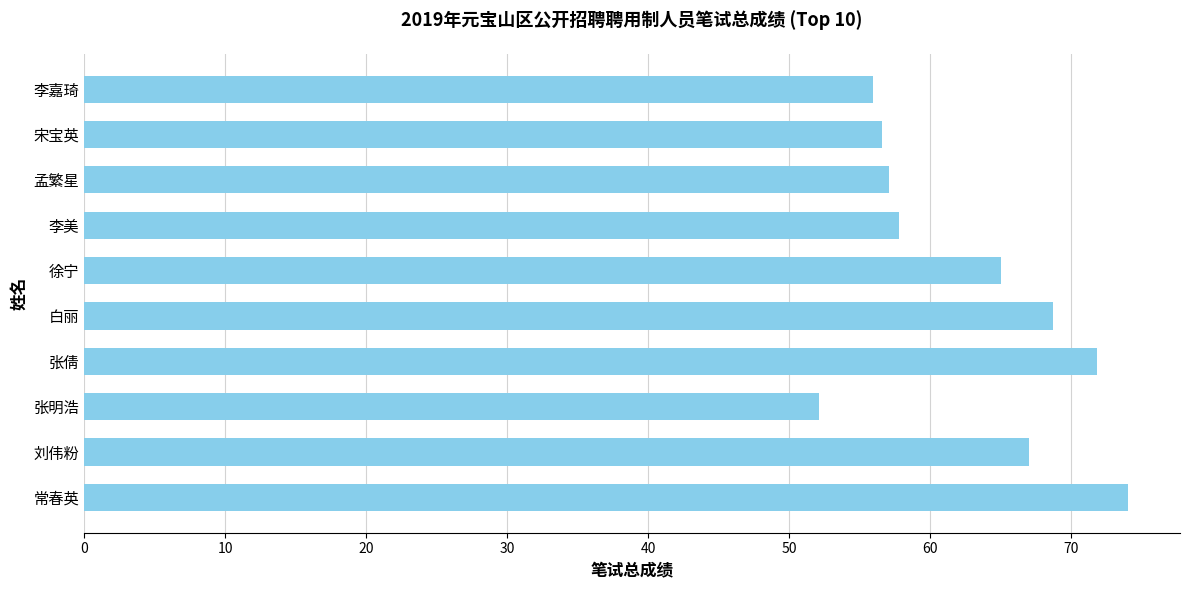

Between 李美 and 徐宁, which is larger?

徐宁